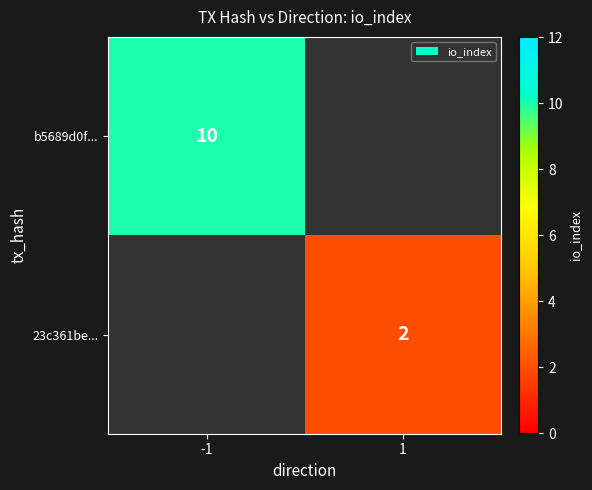

What is the greatest value displayed?

10.0